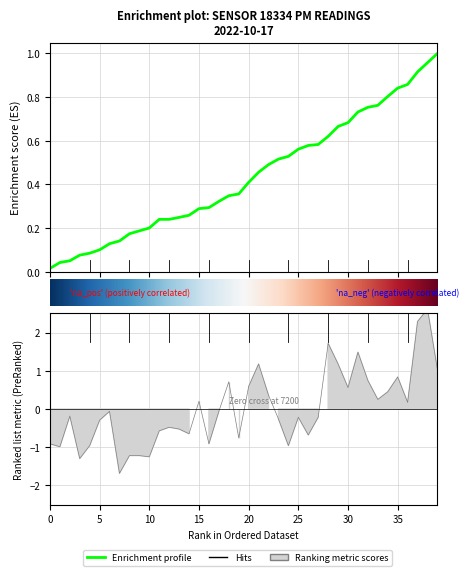

What is the label of the 3rd point from the right?

37